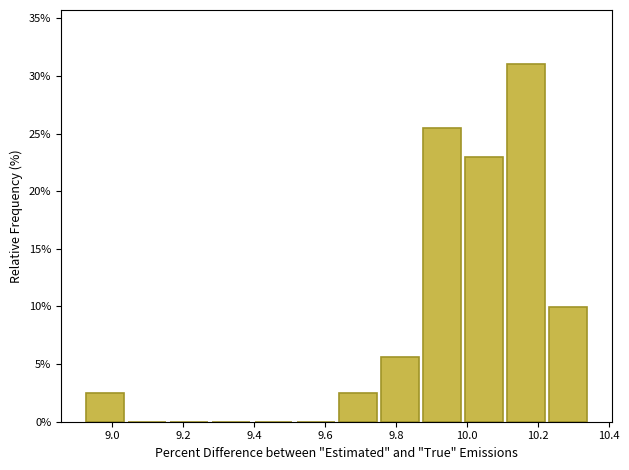

Reading left to right, transcribe this chart: for each bar, give the range it covers on the x-axis and its height. Neither the bar edges nor the heights are printed on the chart, so give them approximately, as read against the axes.

8.92 to 9.04: 2.5
9.04 to 9.16: 0
9.16 to 9.28: 0
9.28 to 9.40: 0
9.40 to 9.52: 0
9.52 to 9.64: 0
9.64 to 9.76: 2.5
9.76 to 9.88: 5.5
9.88 to 10.00: 25.5
10.00 to 10.12: 23.0
10.12 to 10.24: 31.0
10.24 to 10.36: 10.0